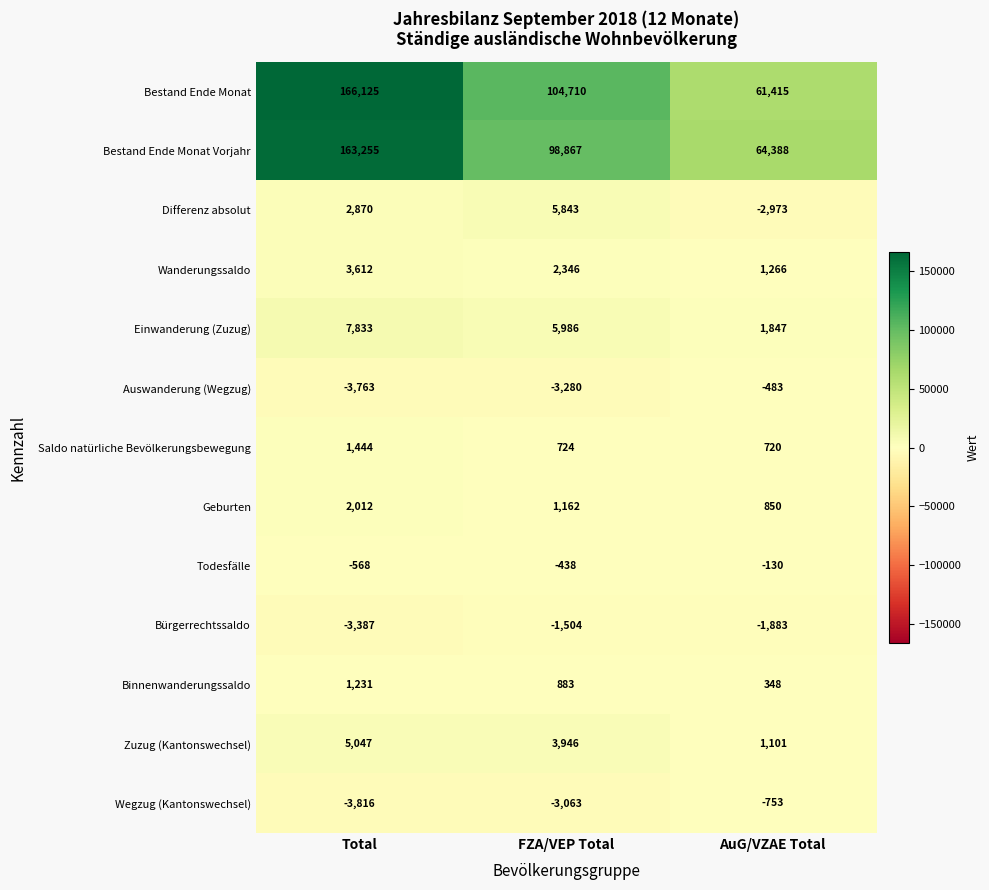

The Saldo natürliche Bevölkerungsbewegung series shows 1444 at Total. True or false?

True